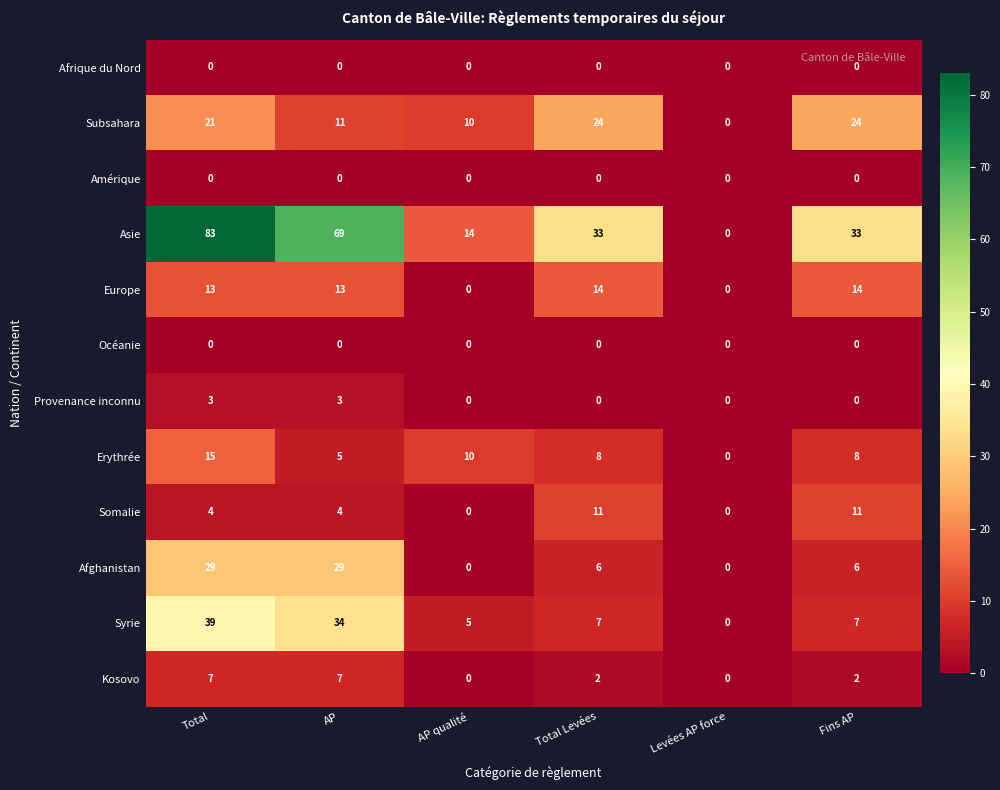

What is the maximum value shown in the chart?

83